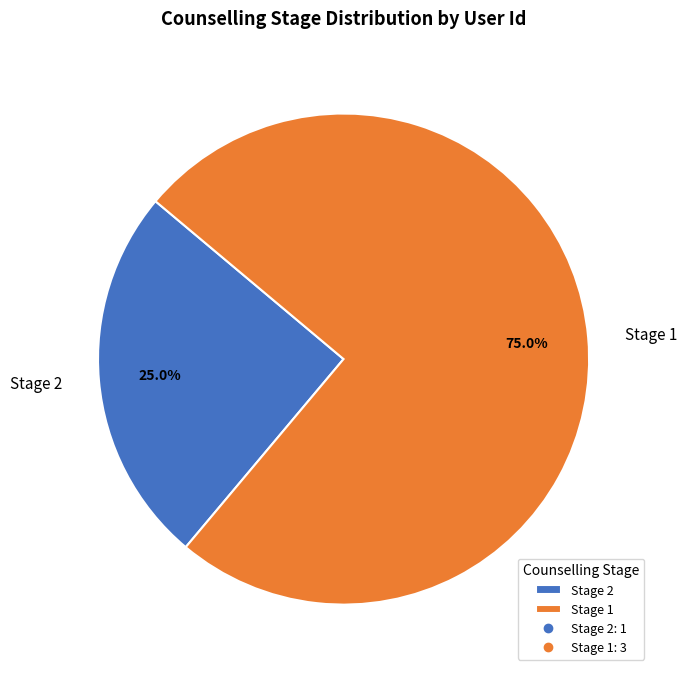

To the nearest percent, what is the average slice percentage?

50%